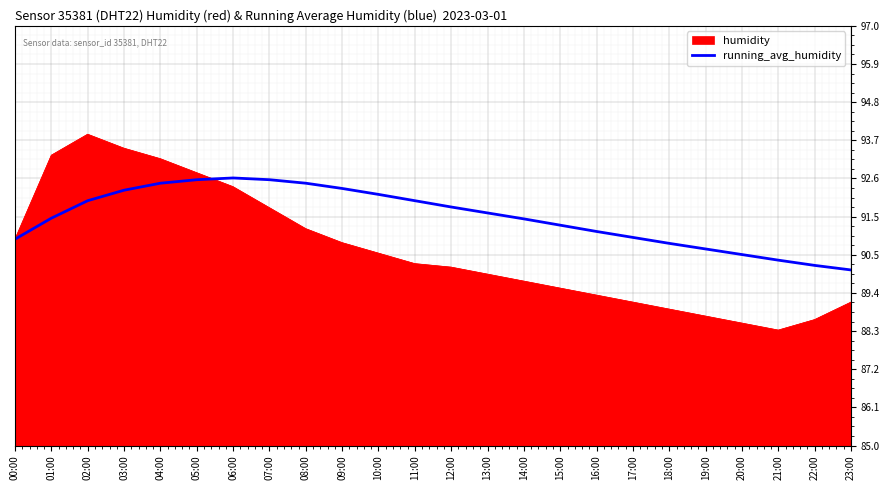

Which category has the lowest value across all series?

21:00